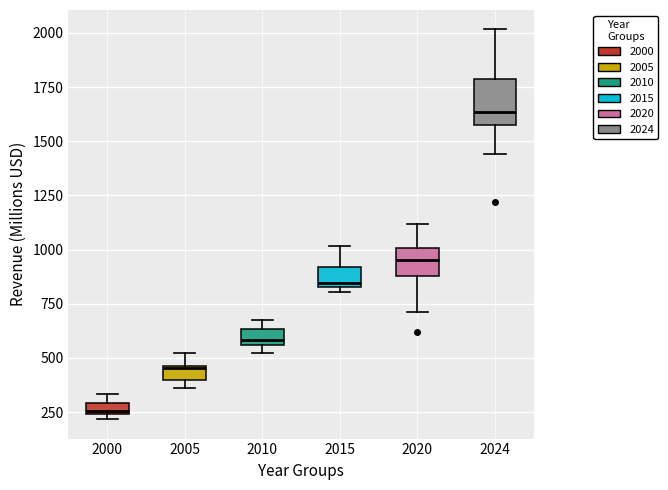

Which box has the highest median line?

2024